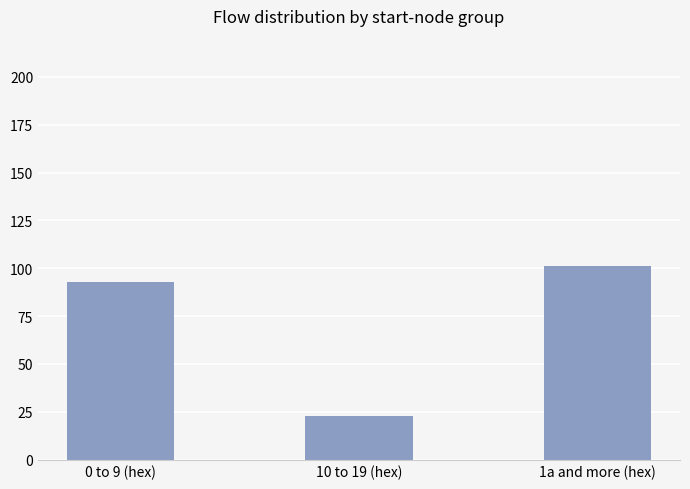

At which category does the chart reach its peak across all series?

1a and more (hex)